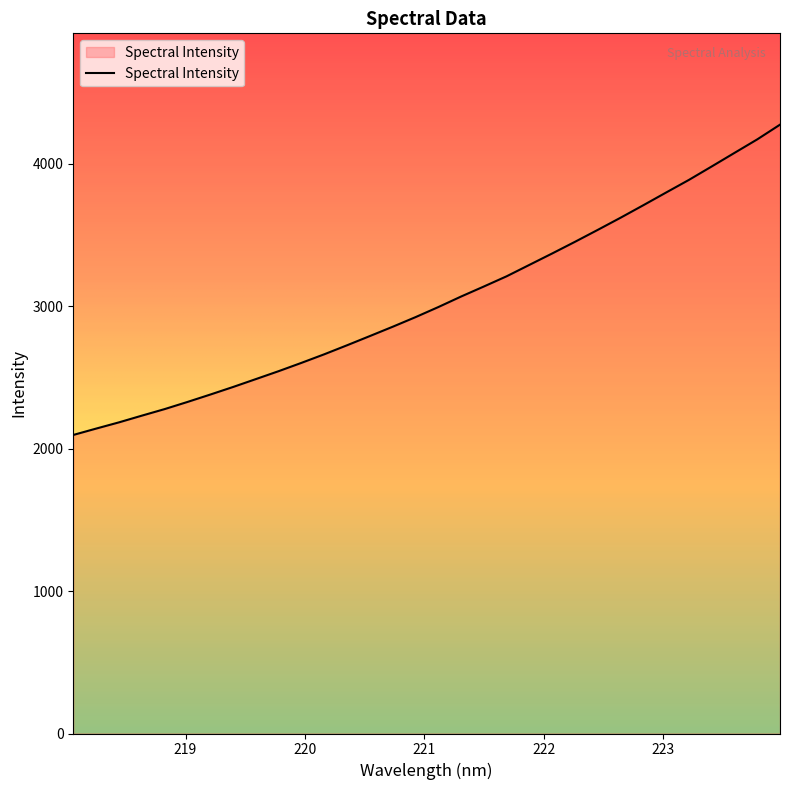

What is the maximum value shown in the chart?

4272.7